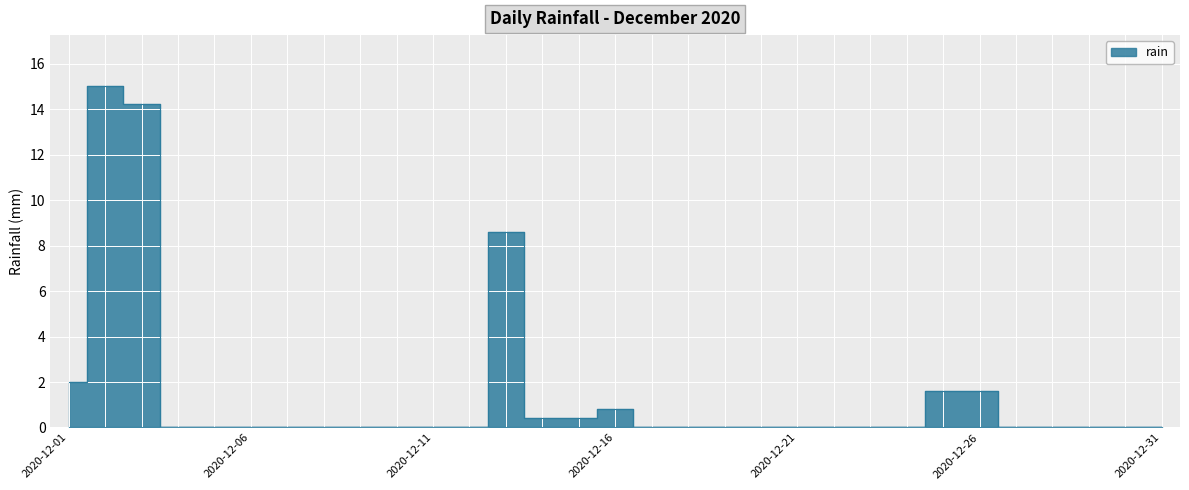

What is the change in value from 2020-12-15 to 2020-12-28?

-0.4